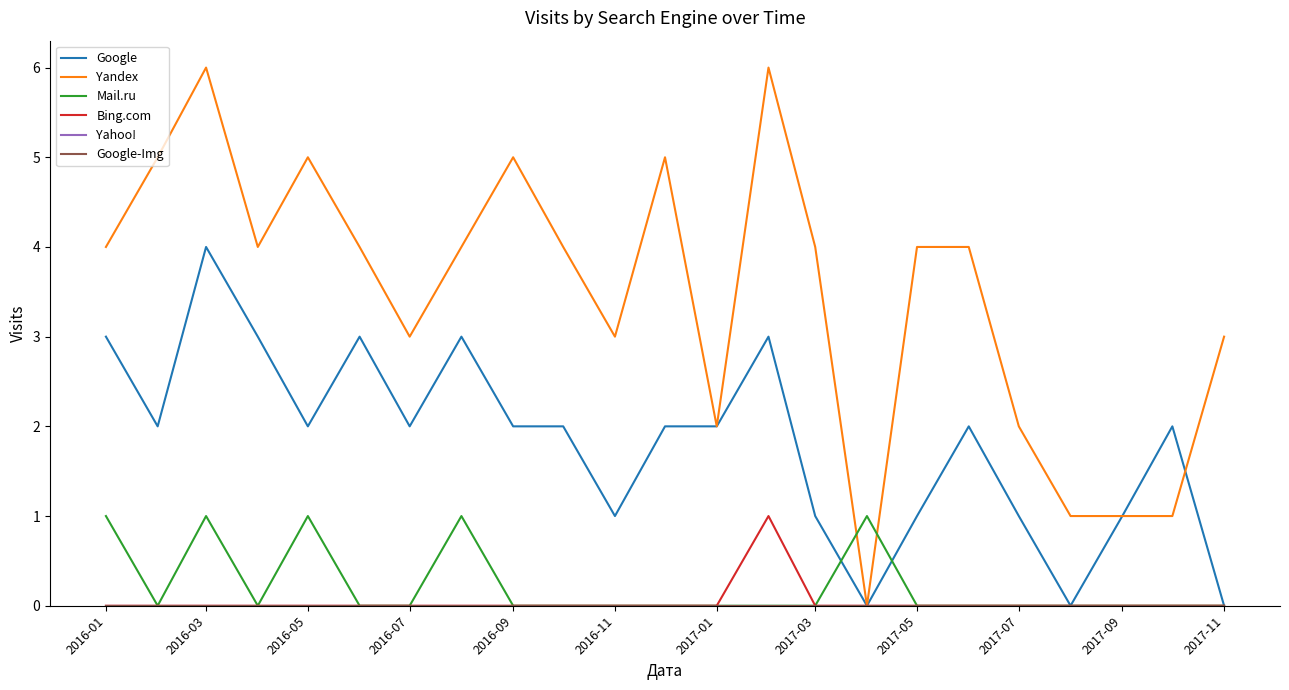

True or false: Bing.com has more than 1 interior local peaks.

False